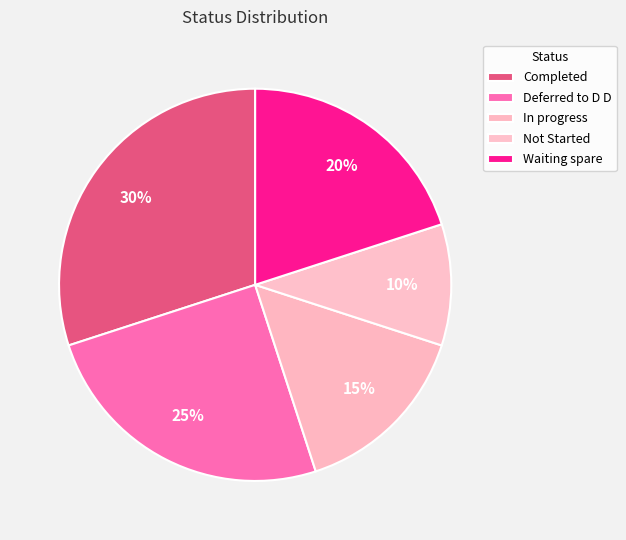

How many segments does this pie chart have?

5